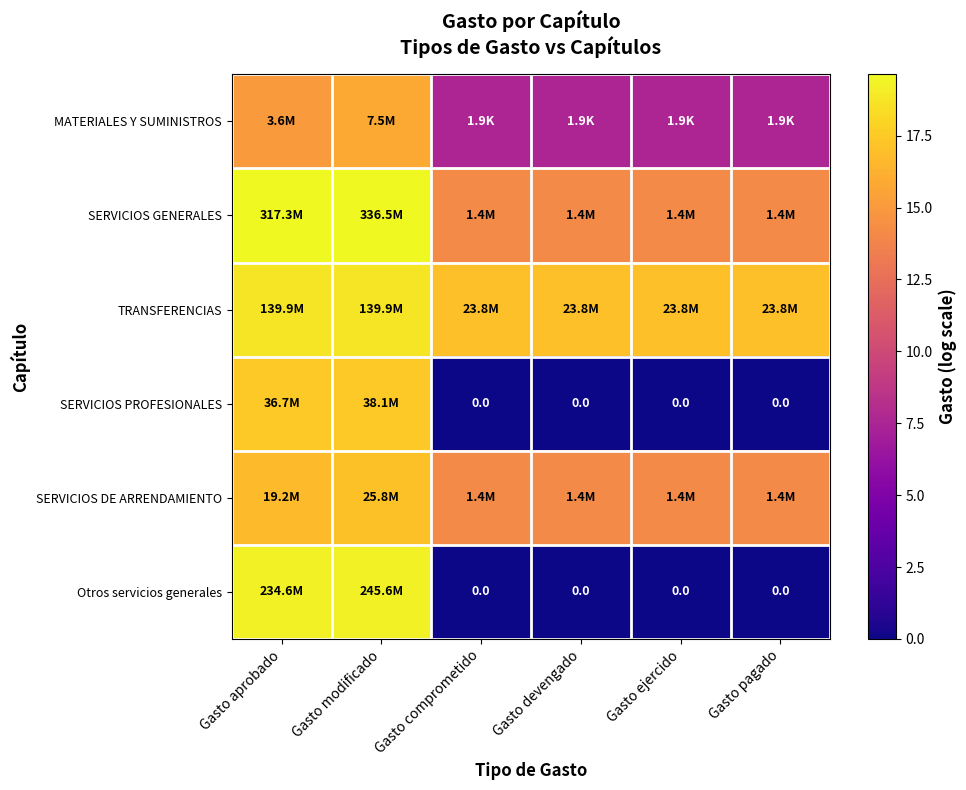

What is the difference between the second highest and second lowest values in the TRANSFERENCIAS series?

1.8